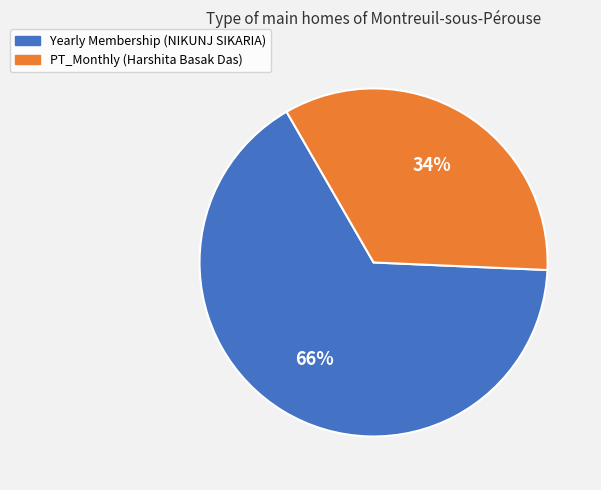

Rank the categories by value from highest to lowest.

Yearly Membership (NIKUNJ SIKARIA), PT_Monthly (Harshita Basak Das)